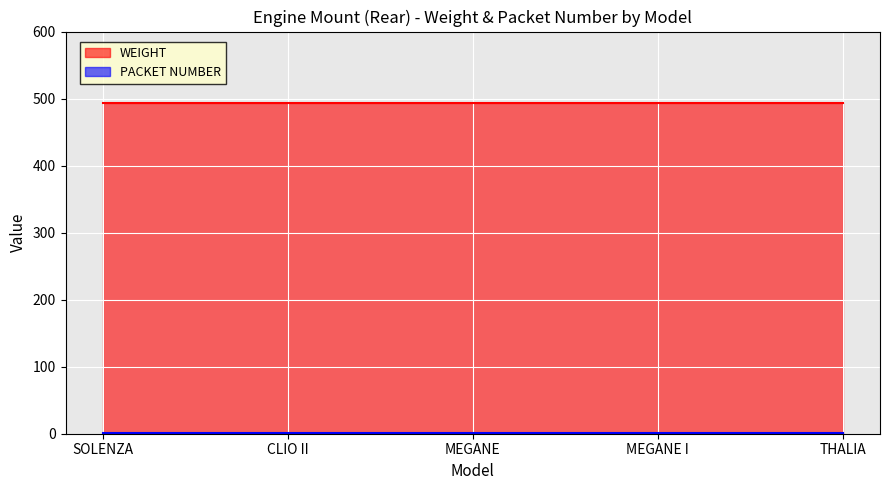

At which label is PACKET NUMBER closest to 1?

SOLENZA